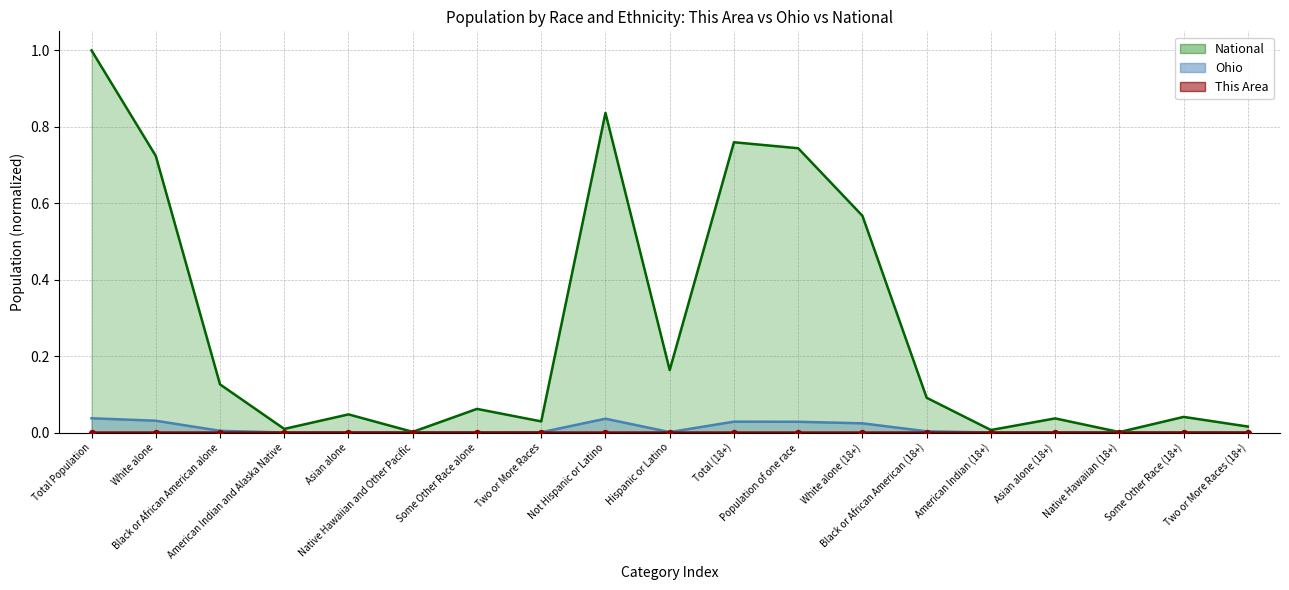

Which series has the widest spread of Y values?

National (line)